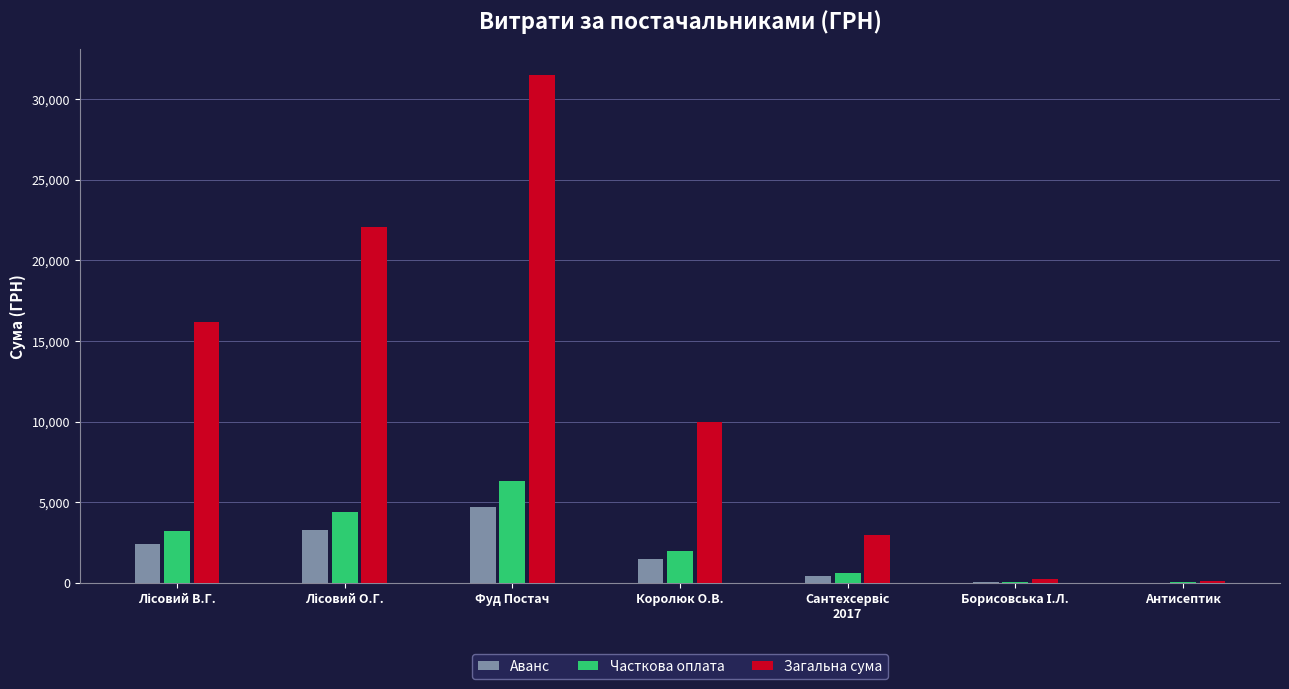

What is the maximum value for Часткова оплата?

6301.3